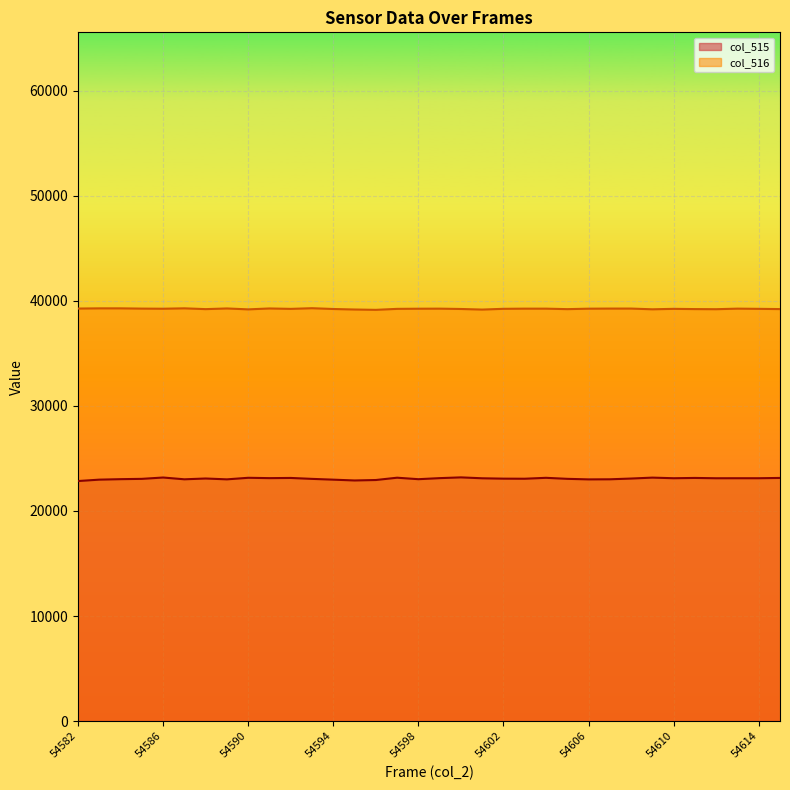

True or false: col_515 and col_516 cross at least once.

False